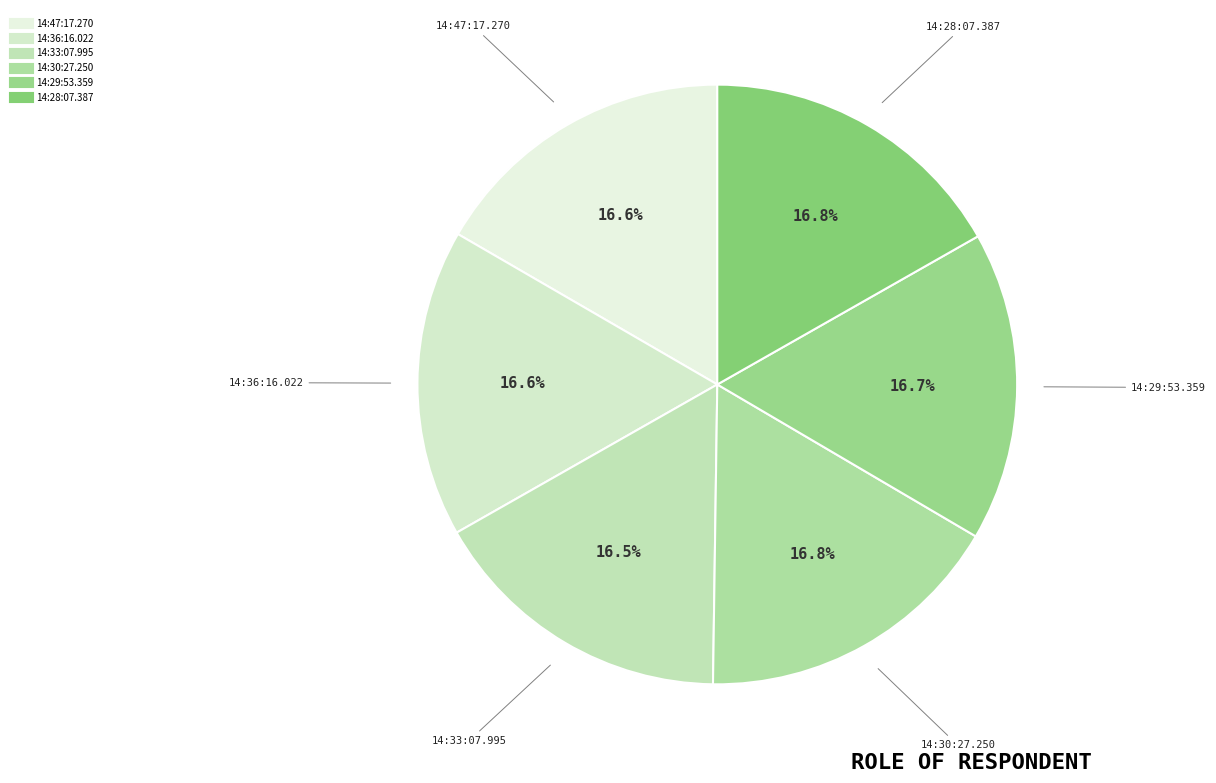

What is the ratio of the value at 14:36:16.022 to the value at 14:30:27.250?

1.0